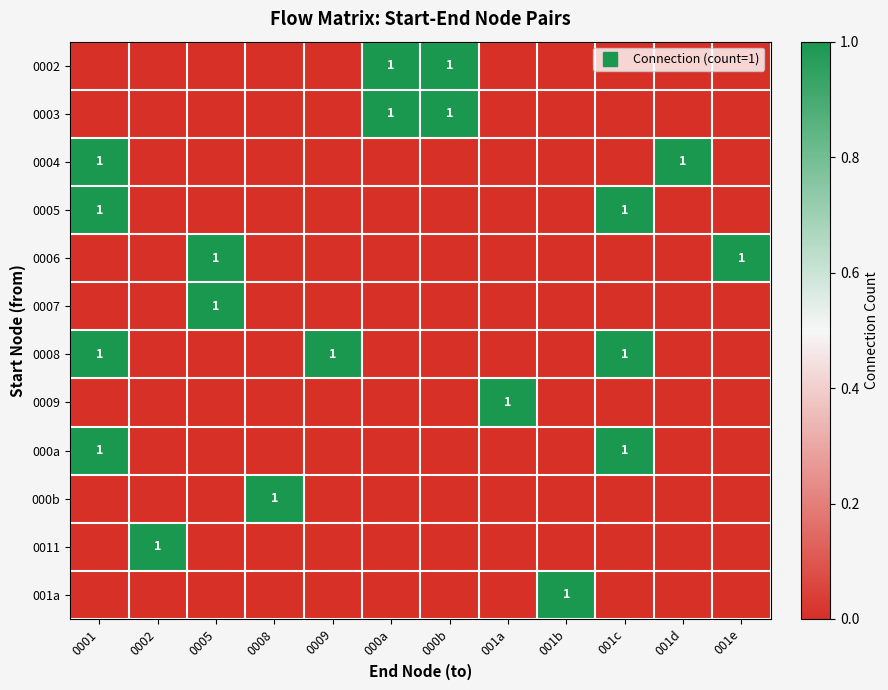

Between 001c and 0001, which is larger?

001c